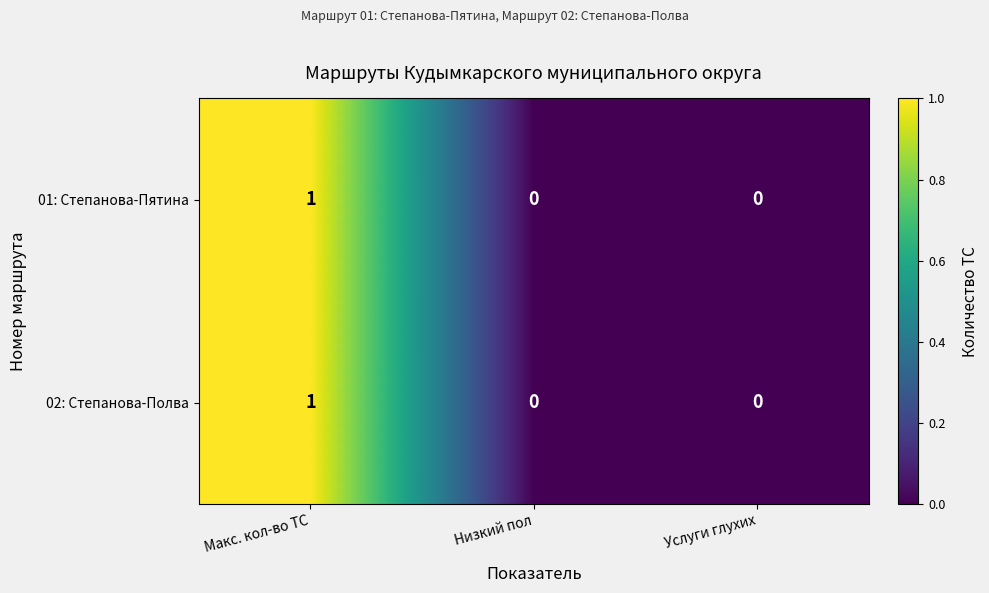

Reading left to right, what are all the values shown in this chart?

01: Степанова-Пятина: Макс. кол-во ТС=1	Низкий пол=0	Услуги глухих=0
02: Степанова-Полва: Макс. кол-во ТС=1	Низкий пол=0	Услуги глухих=0